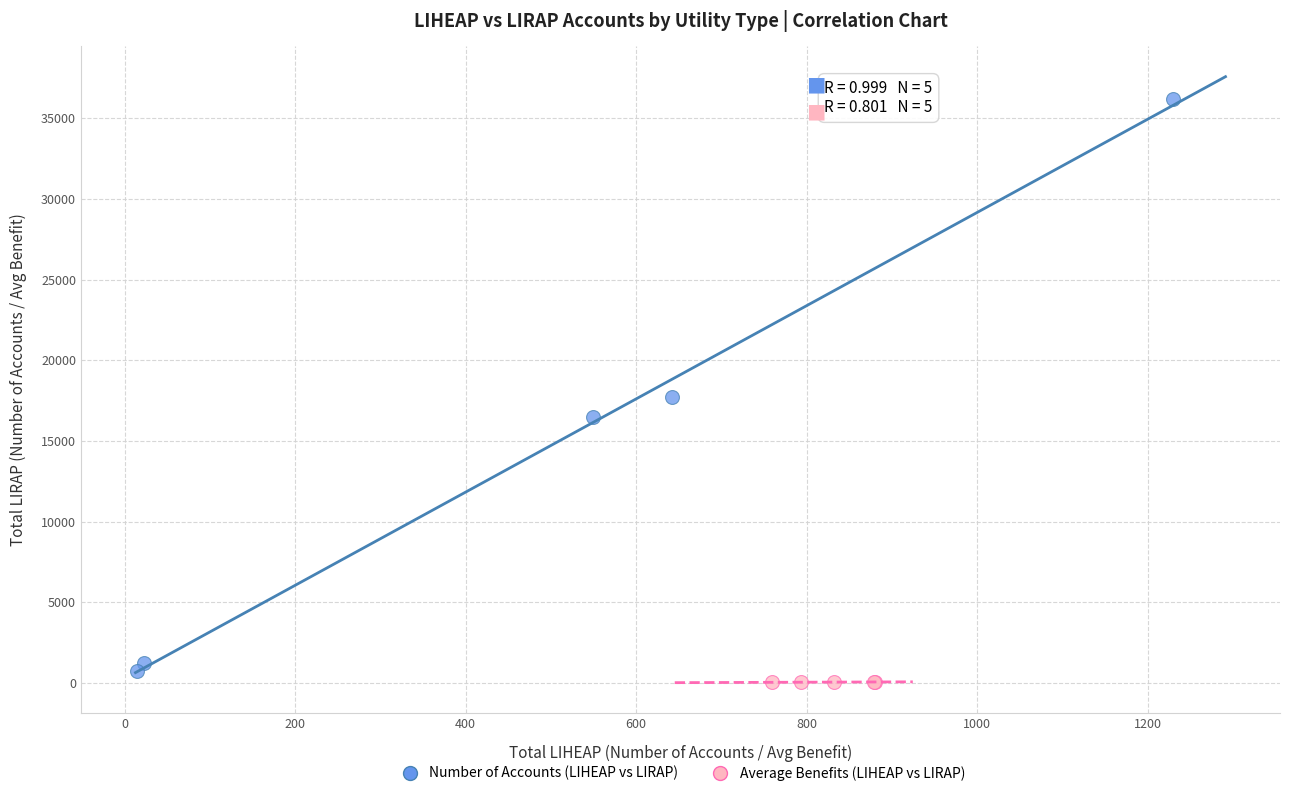

Which series reaches the maximum Y coordinate?

Number of Accounts (LIHEAP vs LIRAP)